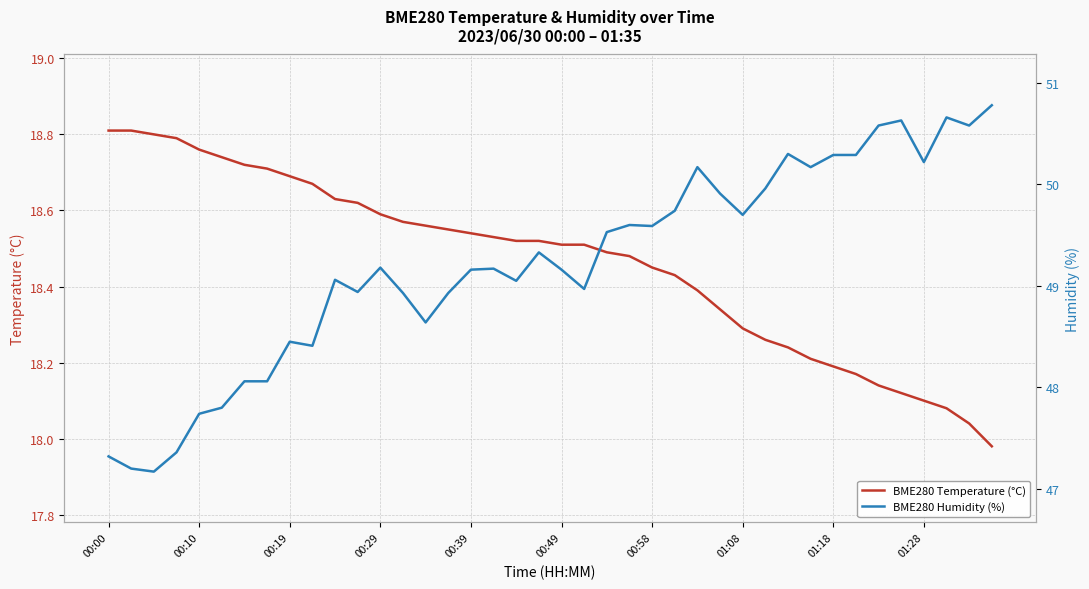

In BME280 Humidity (%), how many points are higher than both neighbors (excluding endpoints)?

10